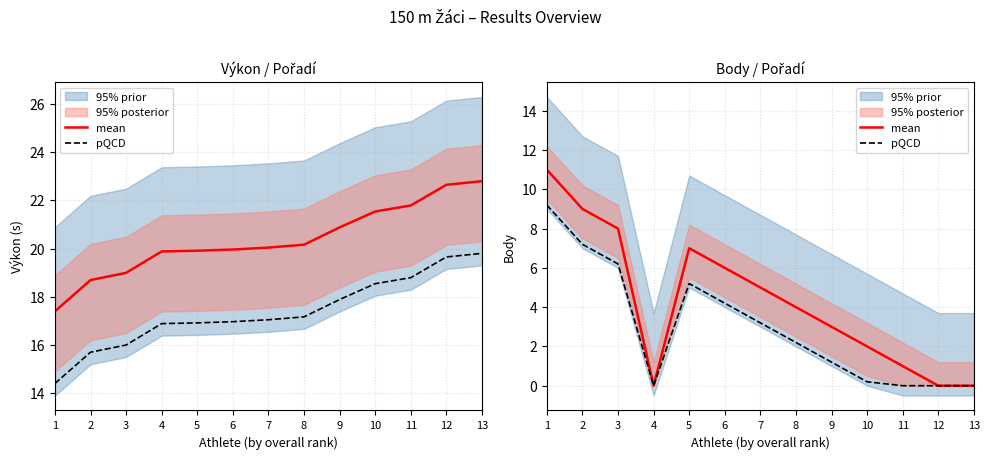

Which has a higher value, 12 or 8?

8